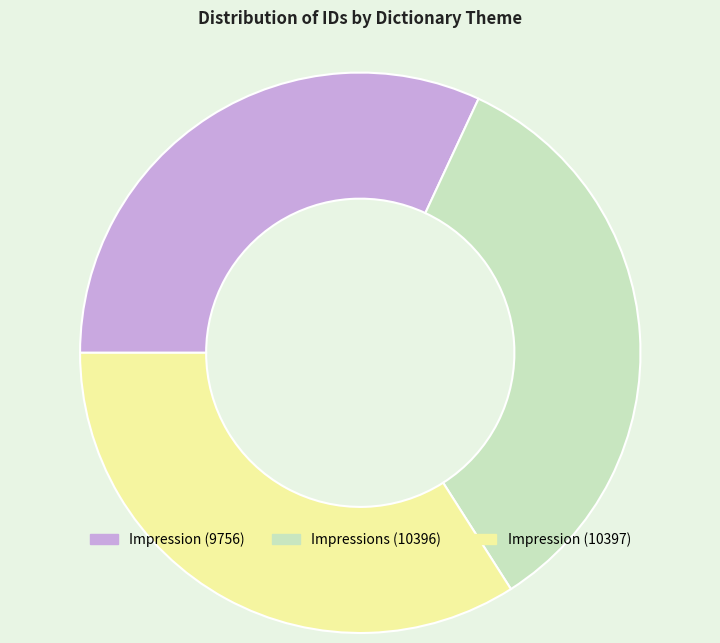

Count the number of slices in the pie.

3